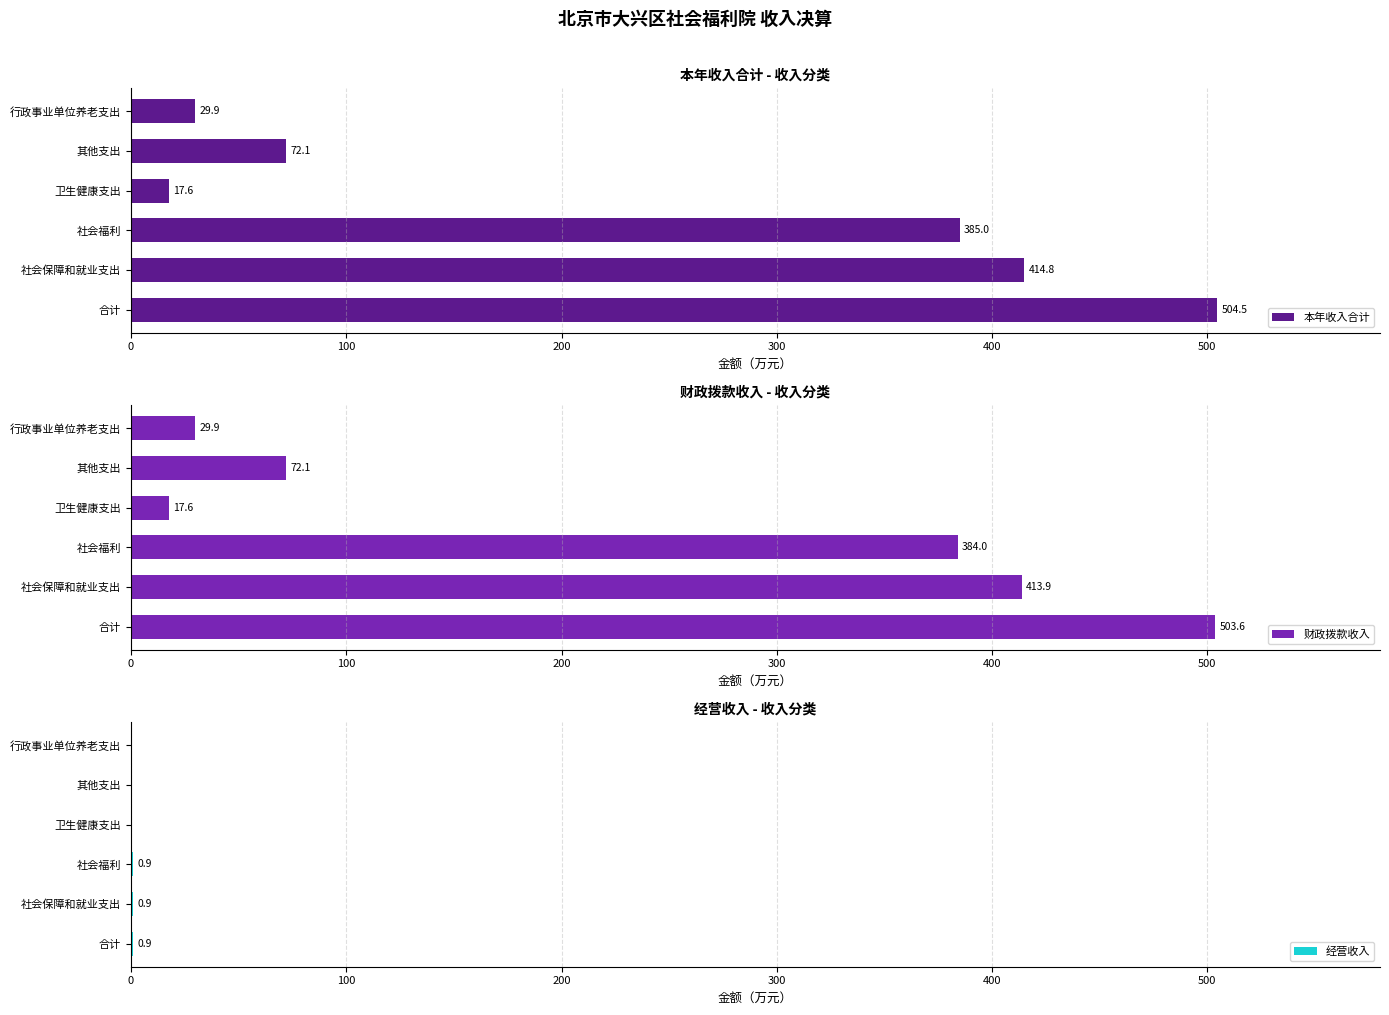

What value does the 本年收入合计 series have at 卫生健康支出?

17.6